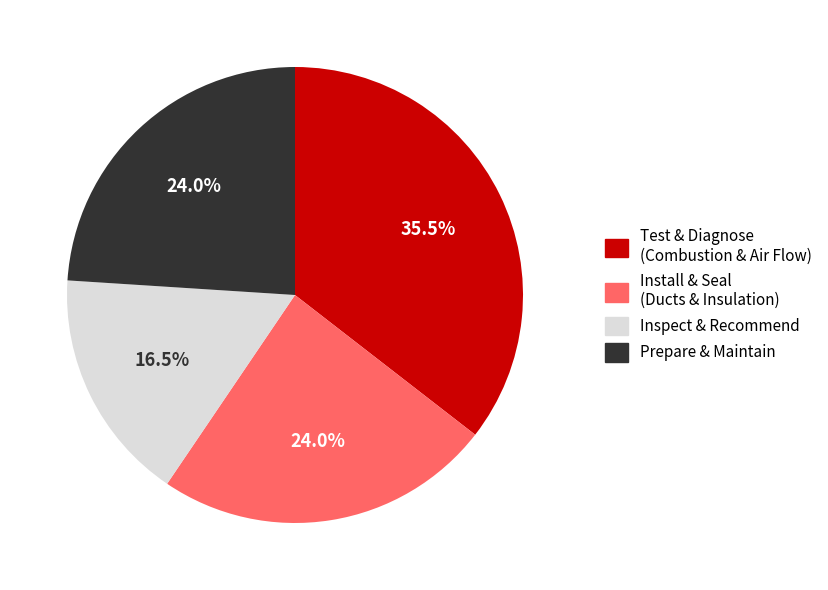

Count the number of slices in the pie.

4